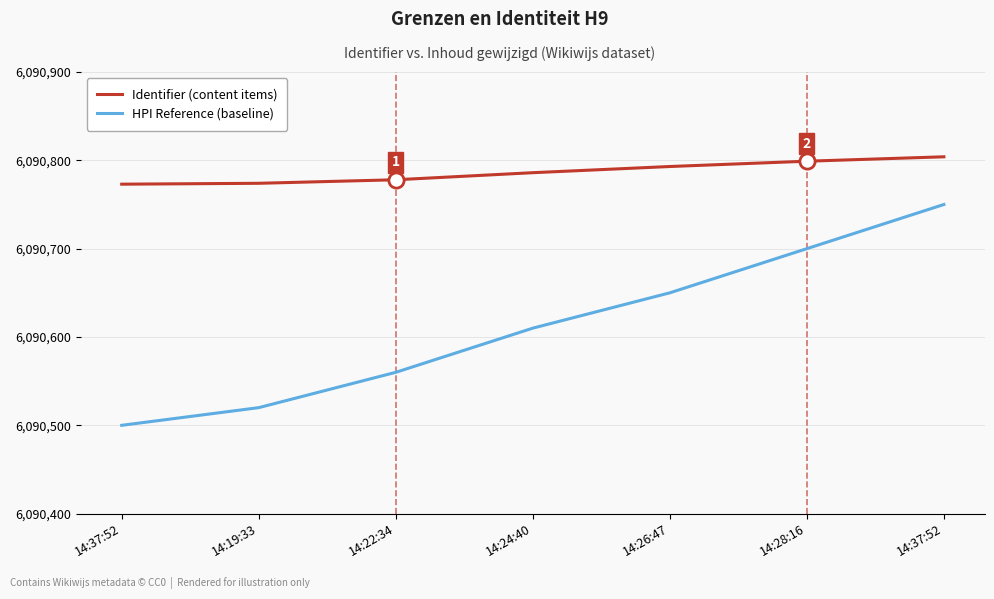

At which category is the sum across all series the highest?

14:37:52